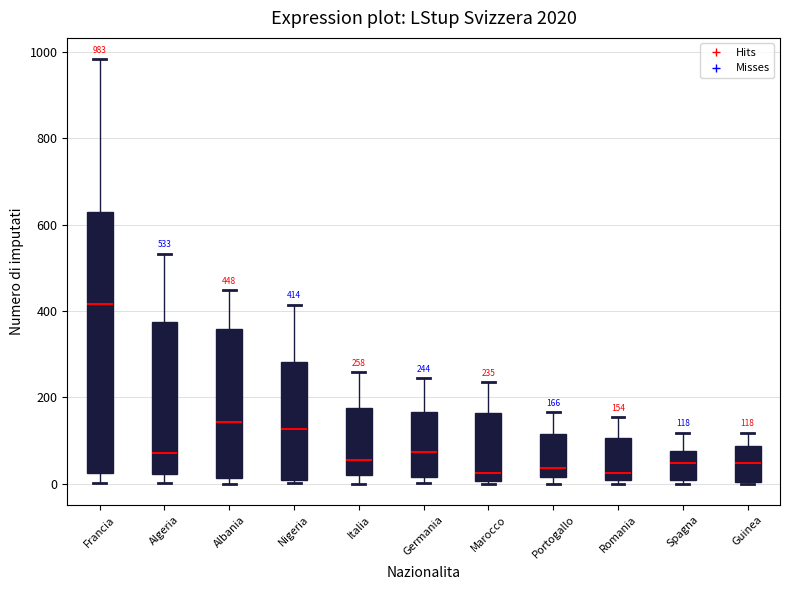

Which box is the tallest, from its lower edge to its upper edge?

Francia